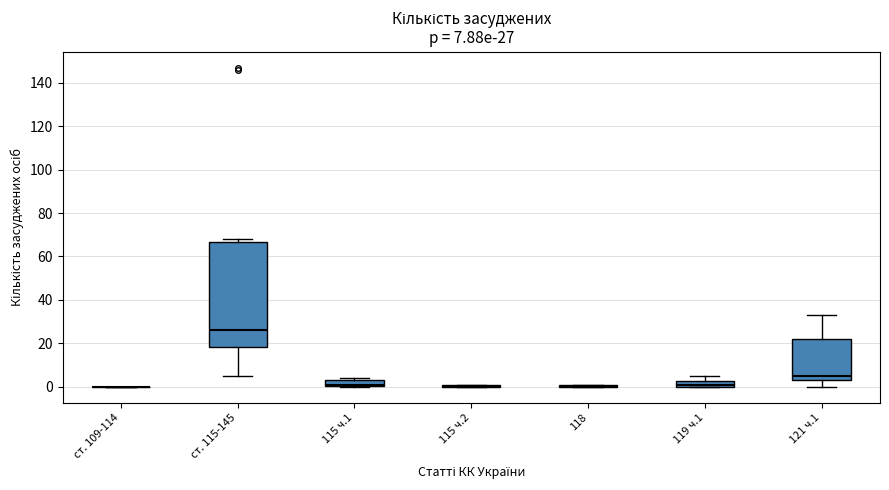

Comparing the boxes themselves (not the whiskers), which one is the tallest?

ст. 115-145